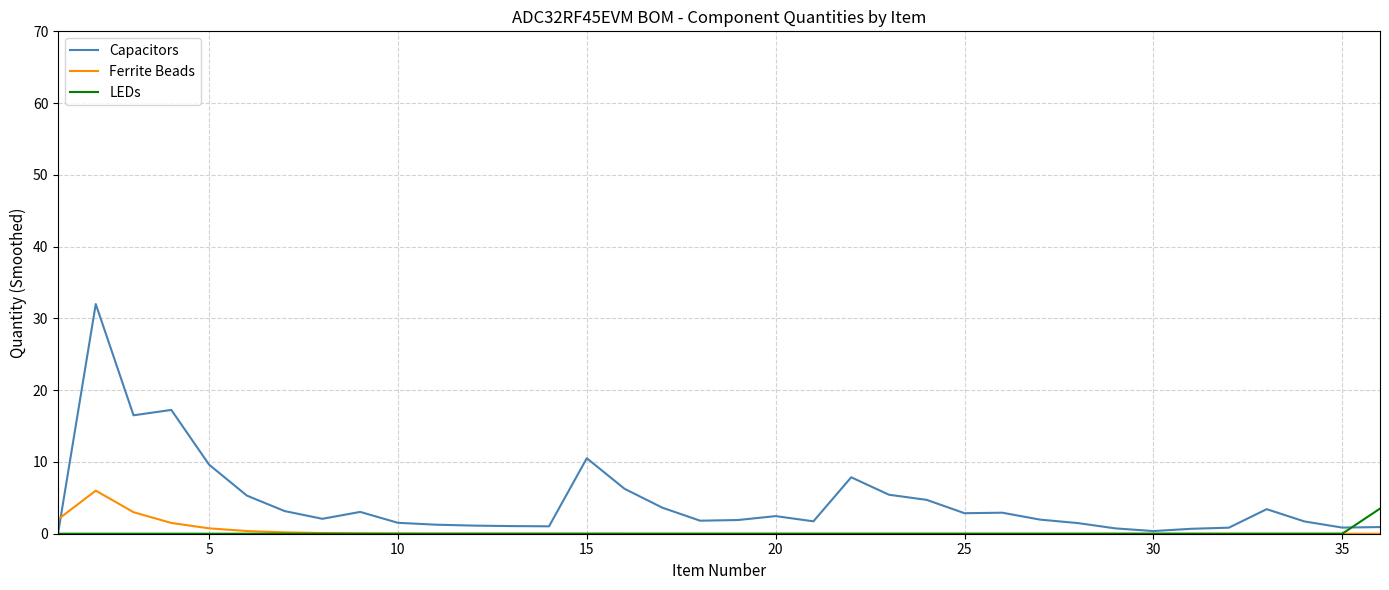

What is the average value of the Ferrite Beads series?

0.4